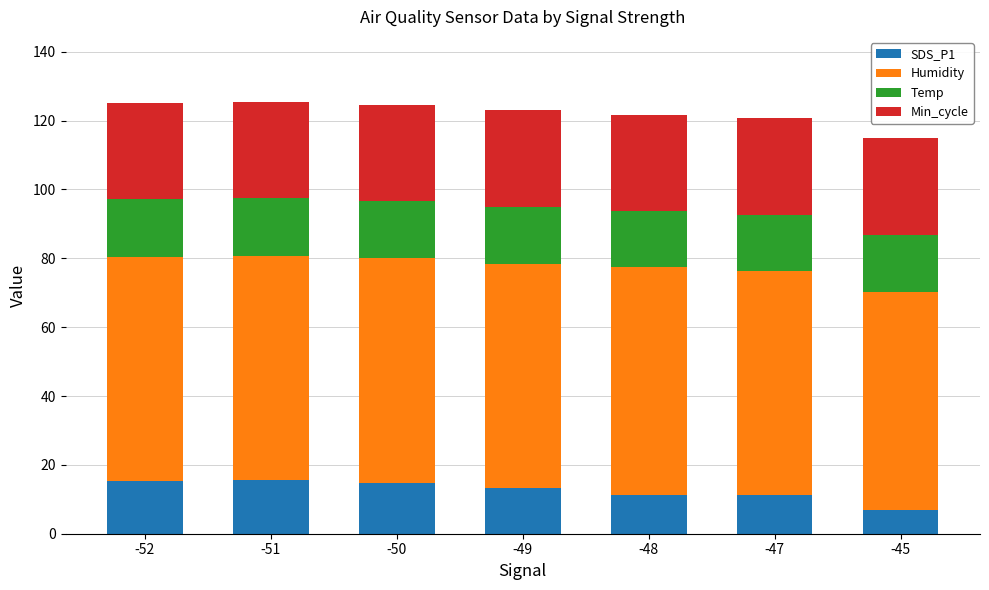

True or false: SDS_P1 has a value of 2.2 at -45.

False